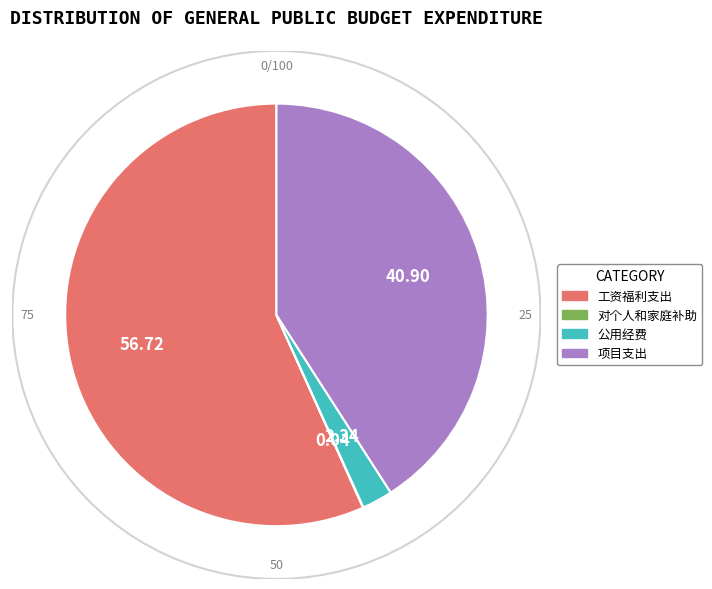

How many segments does this pie chart have?

4